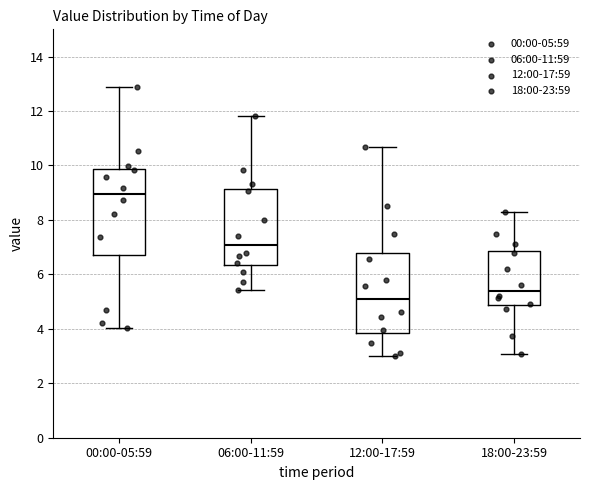

Reading left to right, transcribe this box plot: for each box, give where its median line is, the range the box spans, and where its two whiskers end, as read against the y-axis. The values are not printed on the chart, so give them approximately, as read against the axis.

00:00-05:59: median 9.0, box 6.8 to 9.8, whiskers 4.0 to 12.8
06:00-11:59: median 7.0, box 6.4 to 9.2, whiskers 5.4 to 11.8
12:00-17:59: median 5.2, box 3.8 to 6.8, whiskers 3.0 to 10.6
18:00-23:59: median 5.4, box 4.8 to 6.8, whiskers 3.0 to 8.4